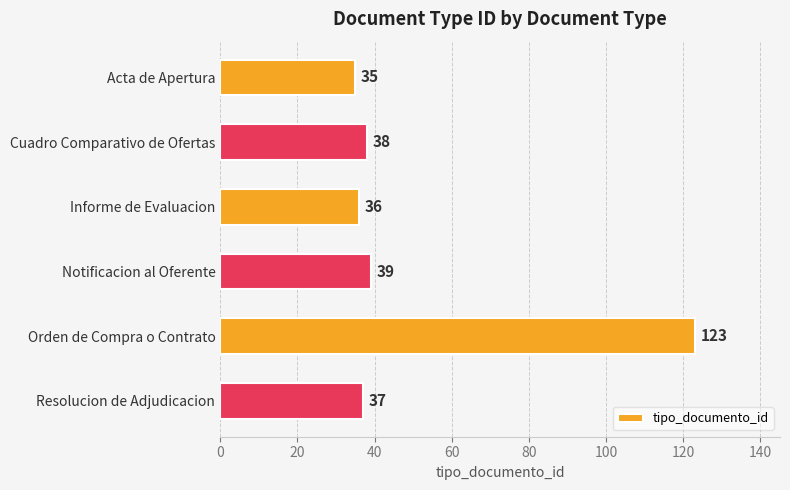

Count the number of data series in this chart.

1